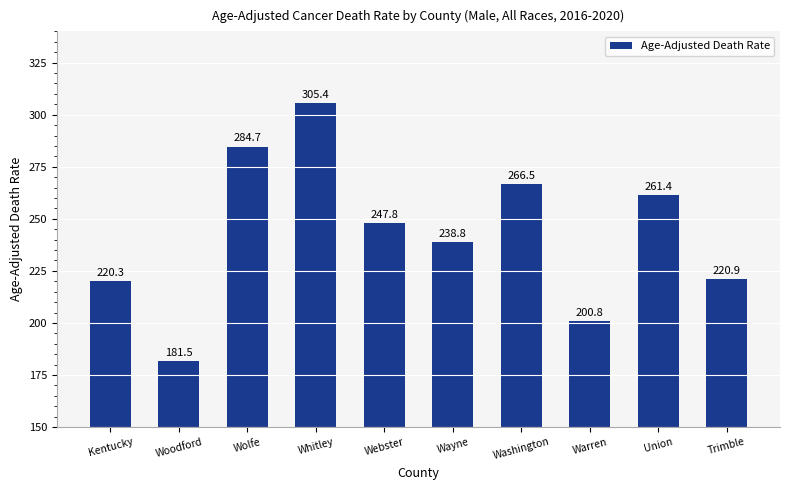

How many values are below 247?

5